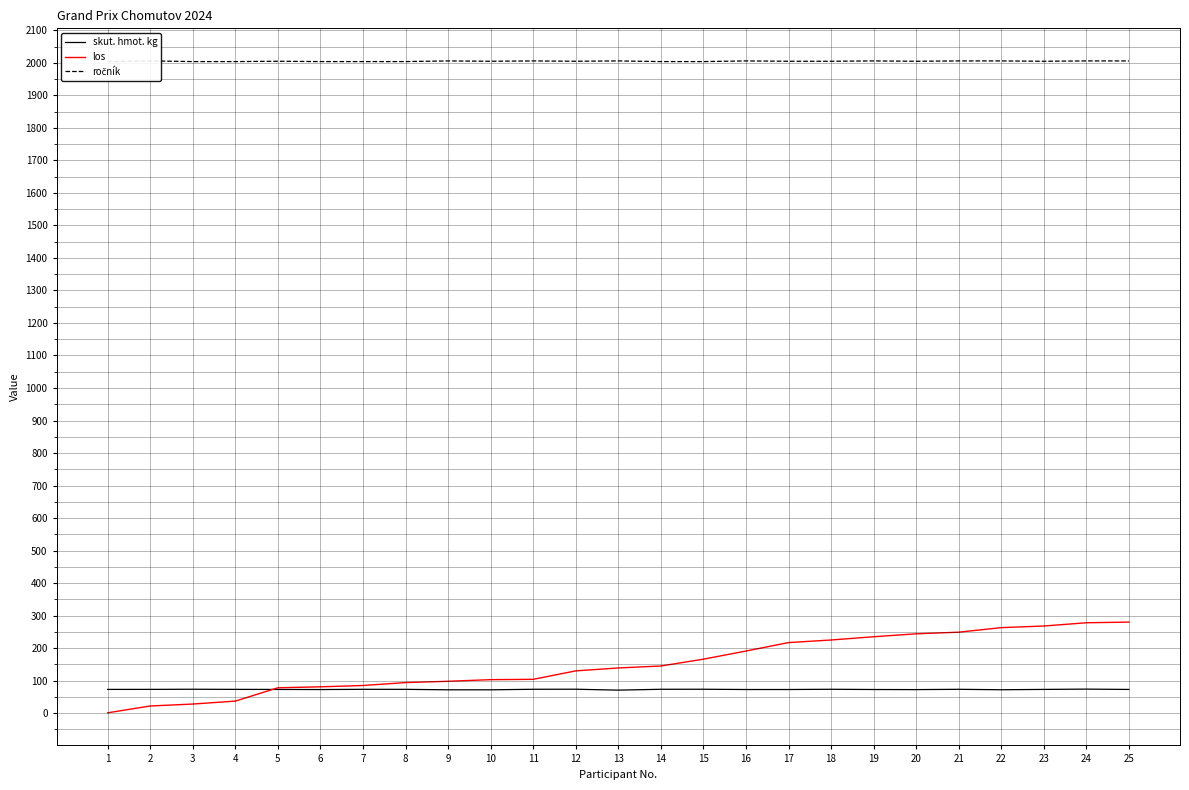

What is the sum of the skut. hmot. kg values at 5 and 22?

144.9